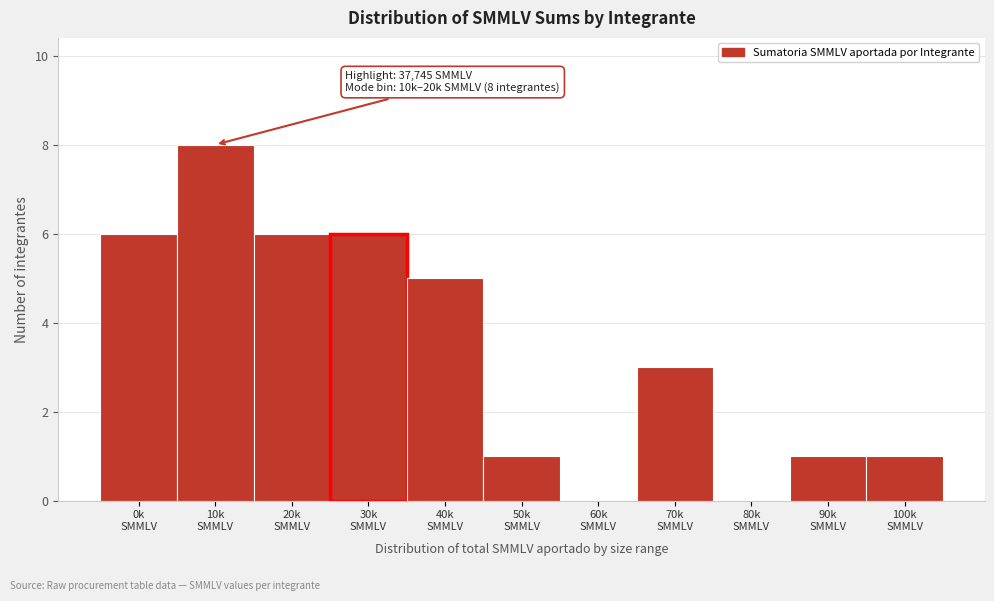

What is the sum of all values?

37